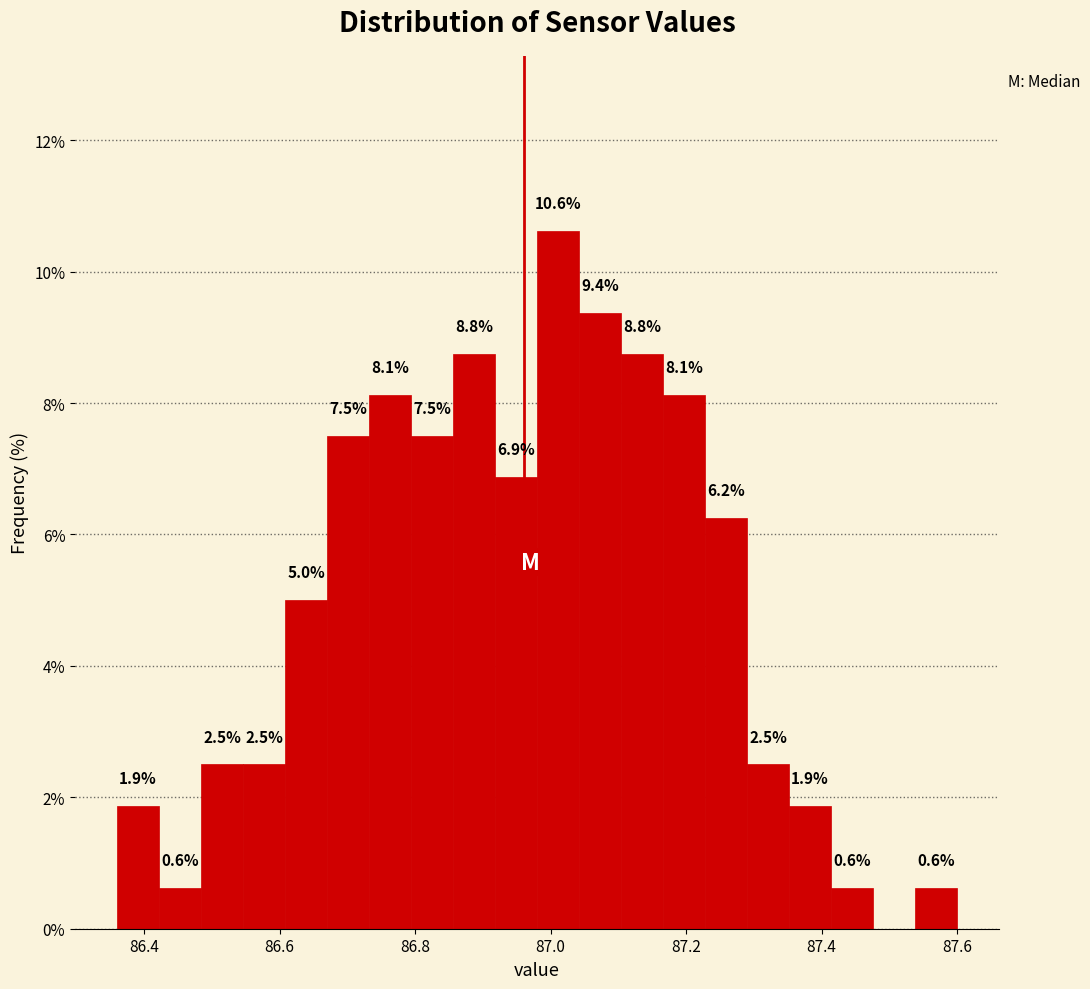

Around what value on the x-axis is the tallest bar? Give the approximate position of its centre, as read against the axis.

87.02